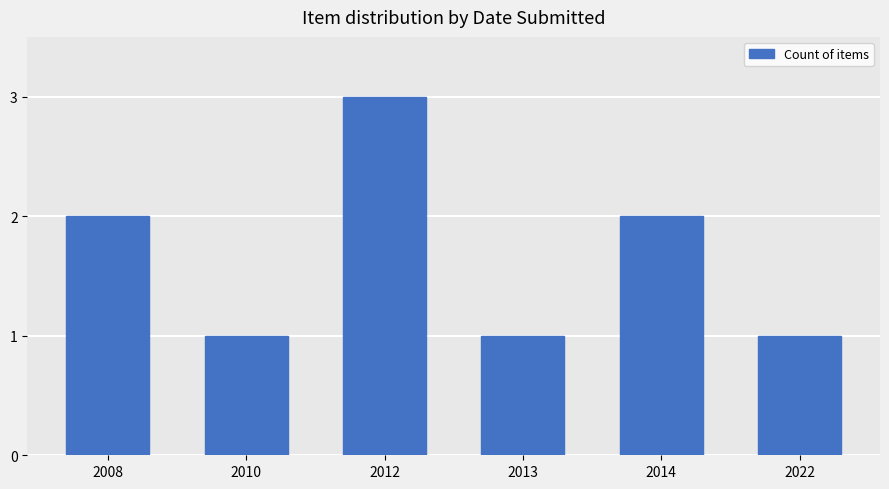

Which has a higher value, 2010 or 2014?

2014